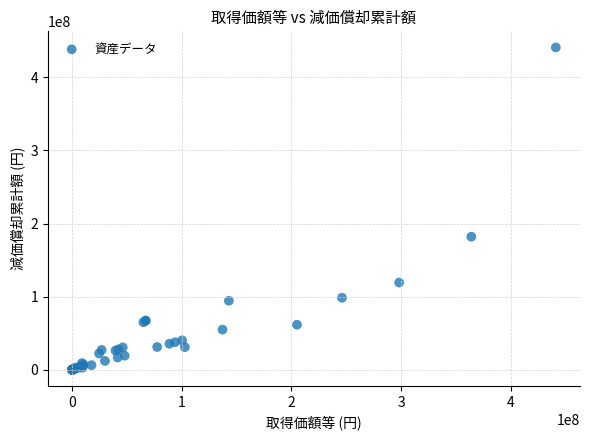

What Y value in the scatter plot is closest to 220499999?

181984000